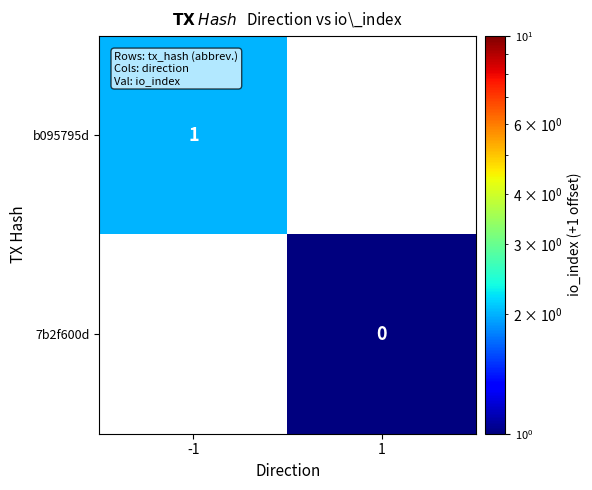

Which category has the lowest value in the 7b2f600d series?

-1